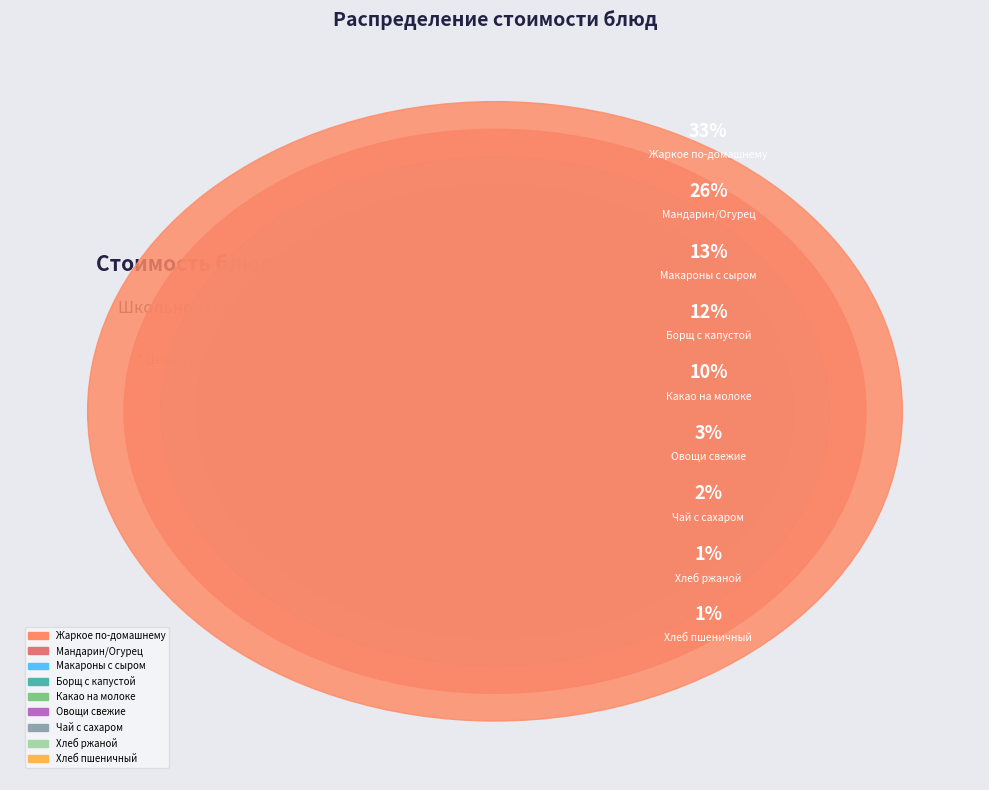

To the nearest percent, what percentage of the pie is Какао на молоке?

10%